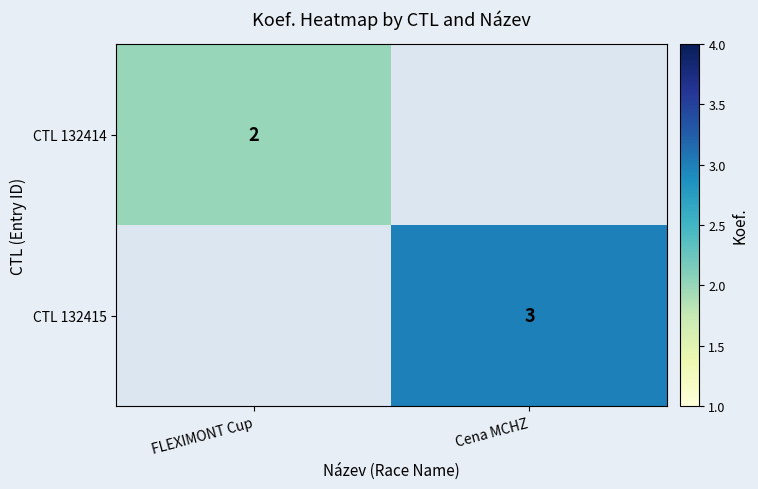

The CTL 132415 series shows 2 at Cena MCHZ. True or false?

False